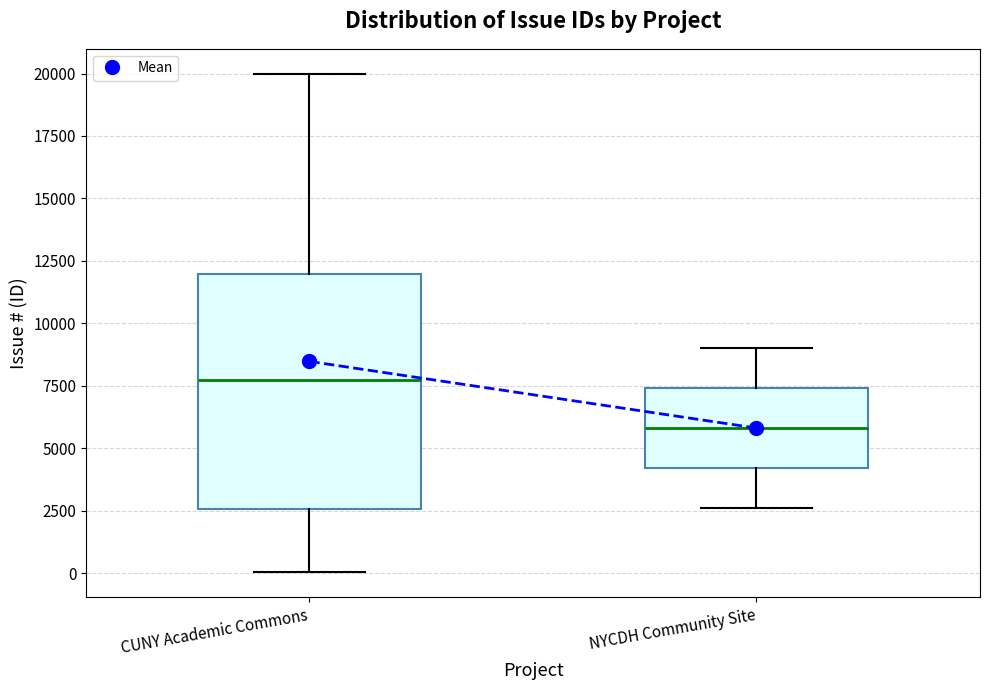

Reading left to right, read every box against the y-axis: the position of its median line, the range the box covers, and the ends of its whiskers. The values are not printed on the chart, so give them approximately, as read against the axis.

CUNY Academic Commons: median 7500, box 2500 to 12000, whiskers 0 to 20000
NYCDH Community Site: median 6000, box 4000 to 7500, whiskers 2500 to 9000